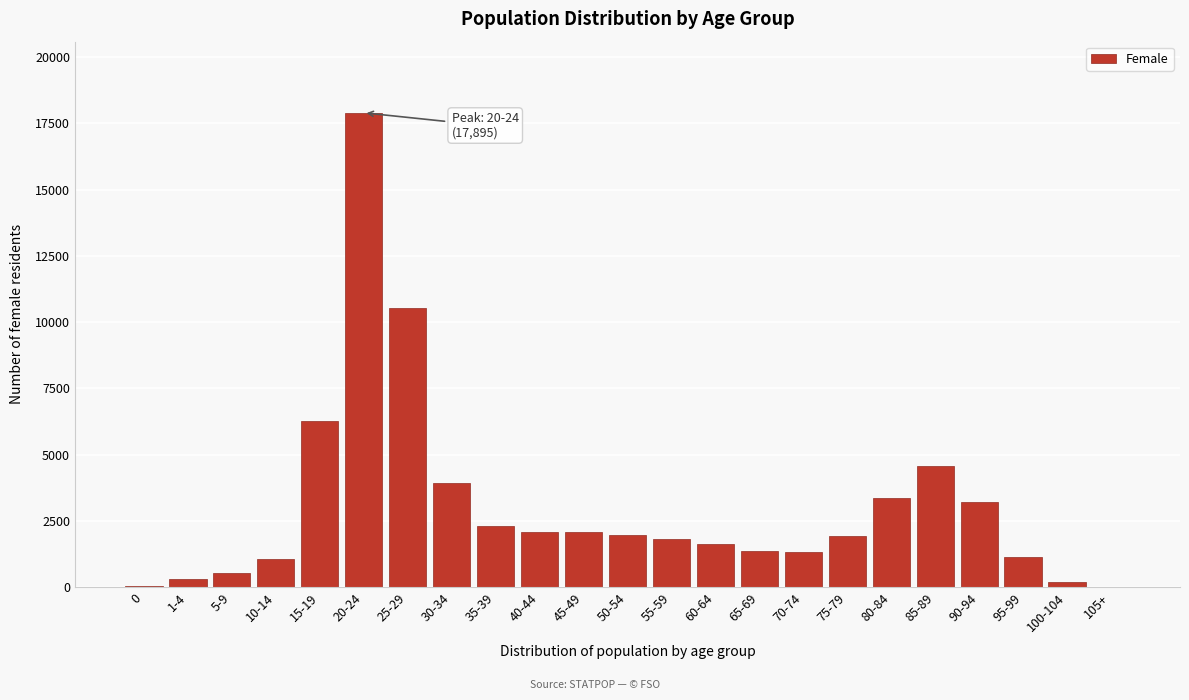

At which label is the value closest to 8954?

25-29